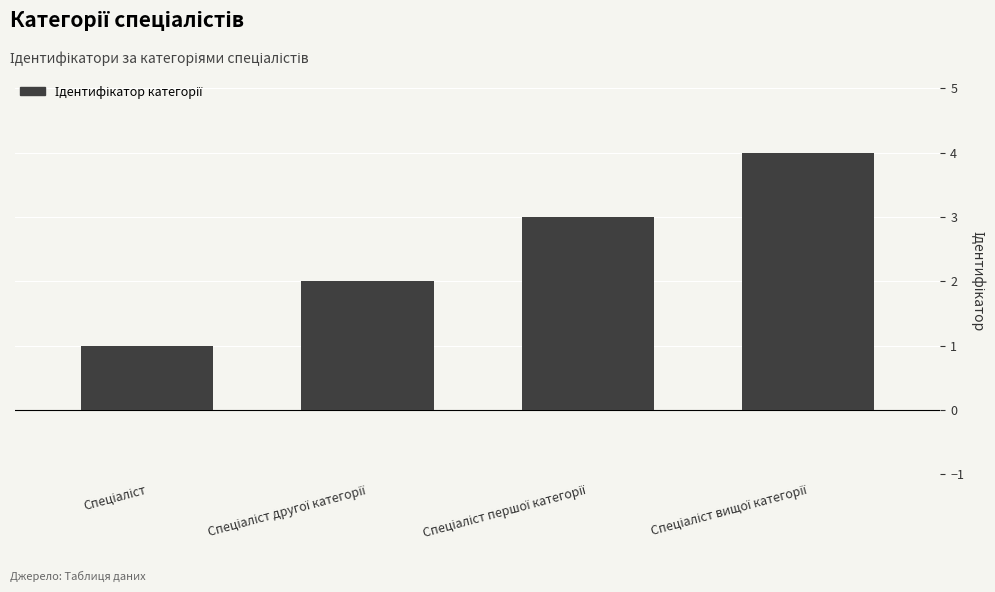

What is the value of the 1st bar from the left?

1